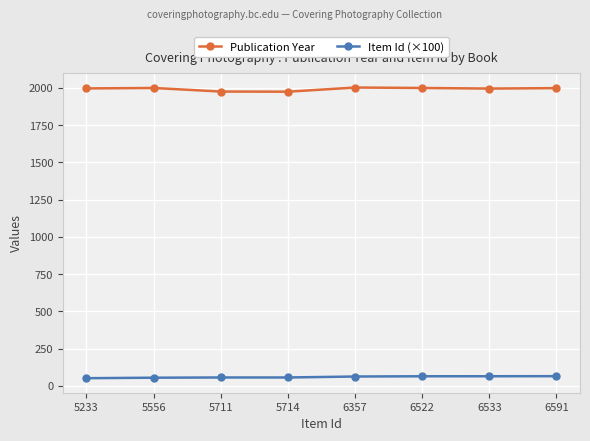

What is the total value across all series at 5714?

2032.1